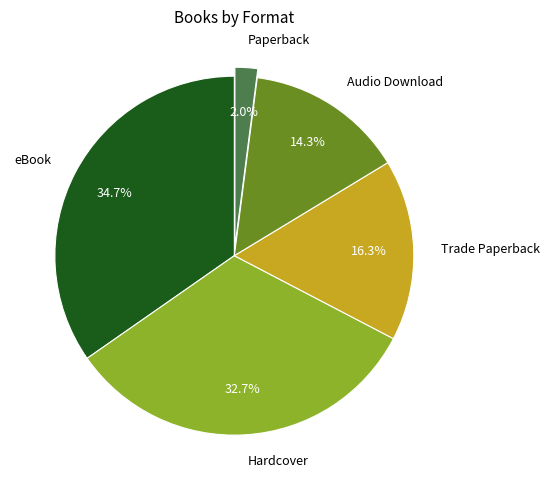

Approximately how many times larger is the value at Paperback compared to Trade Paperback?

0.1